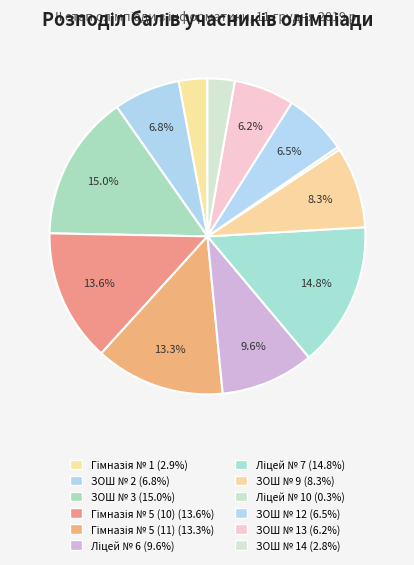

Count the number of slices in the pie.

12